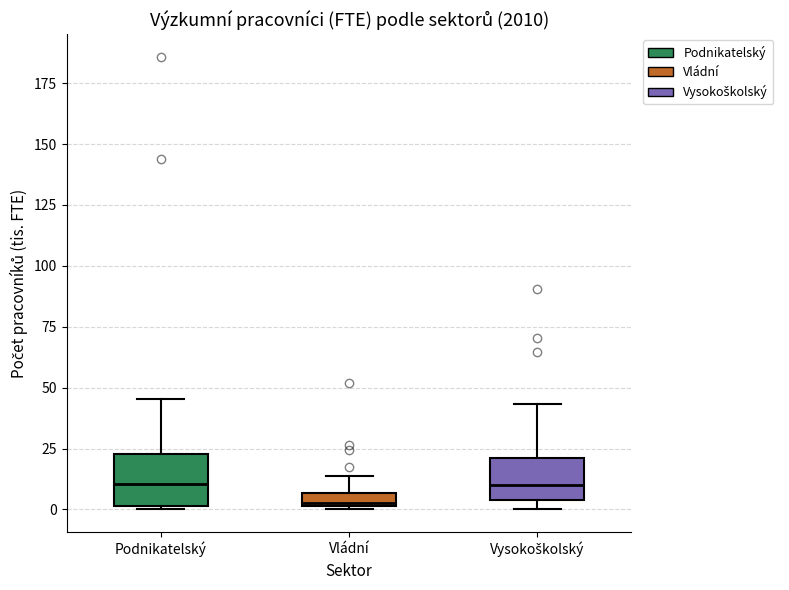

Where does the median line of the box for Podnikatelský sit on the y-axis? The values are not printed on the chart, so give them approximately, as read against the axis.

10